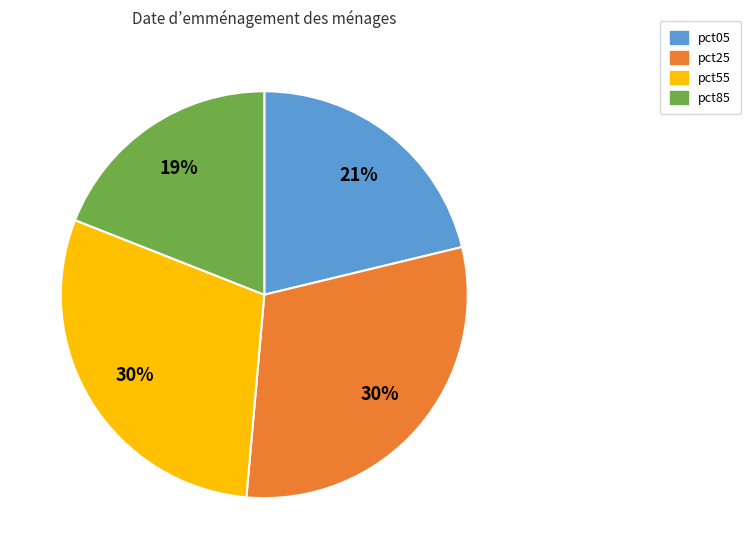

Which has a higher value, pct85 or pct05?

pct05